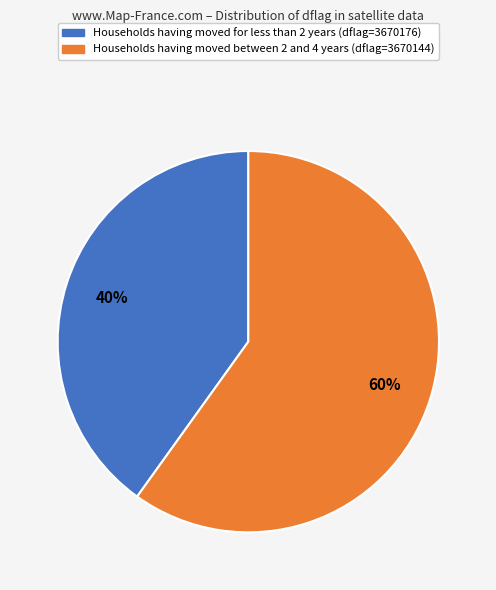

Is there any slice that represents more than half of the pie?

Yes